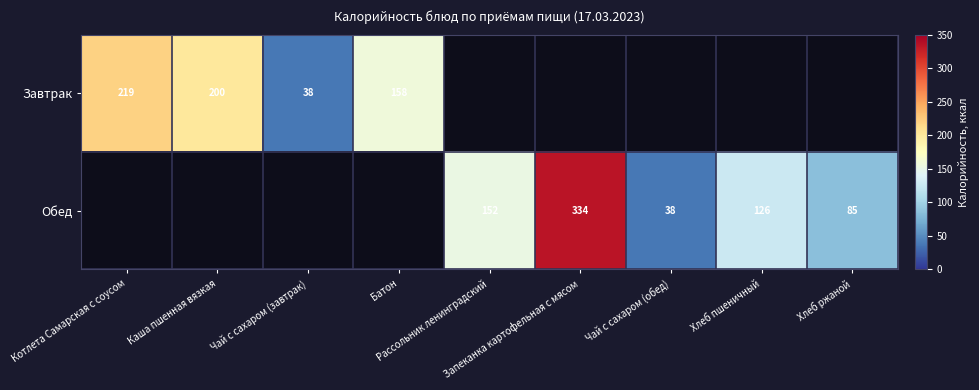

Which category has the highest value across all series?

Запеканка картофельная с мясом